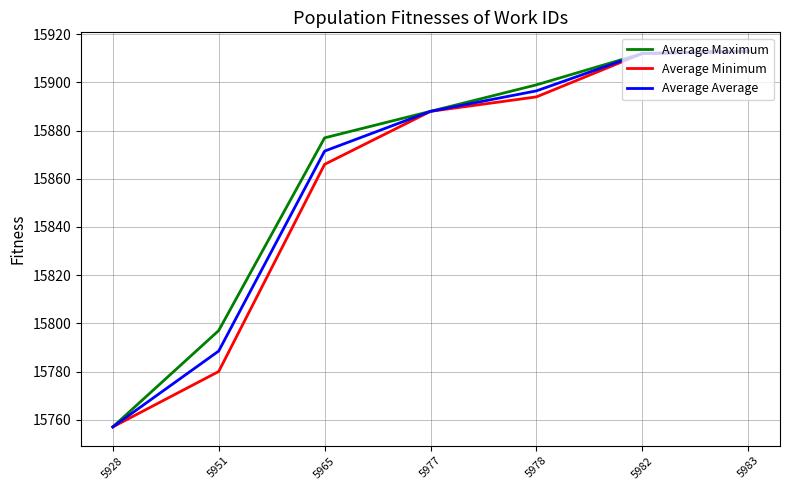

What is the smallest value displayed?

15757.0